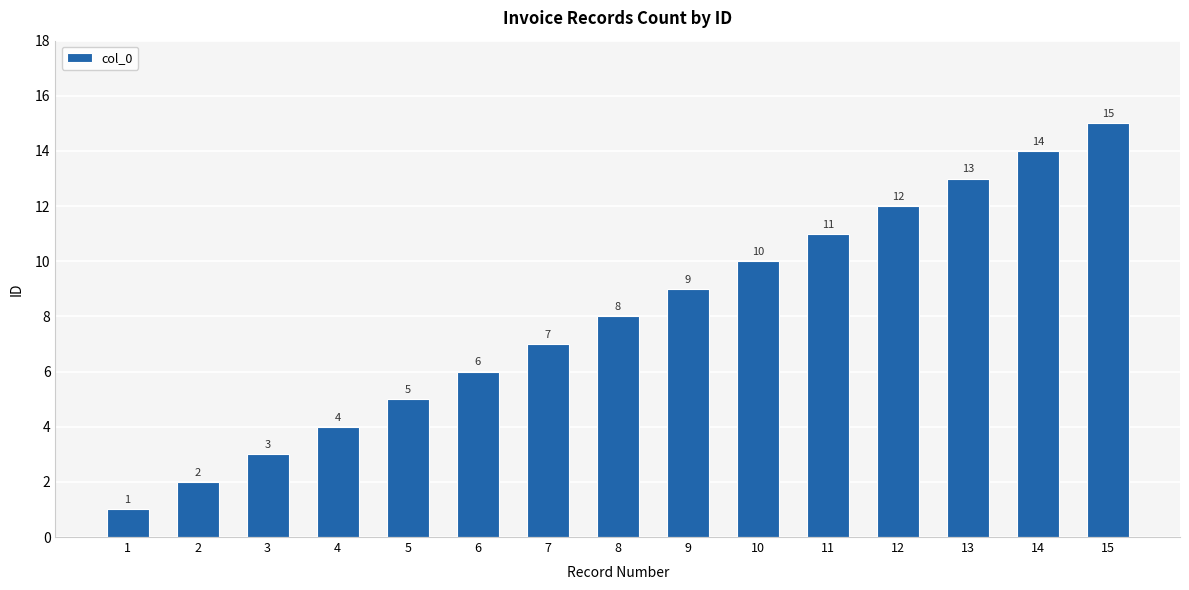

What is the maximum value shown in the chart?

15